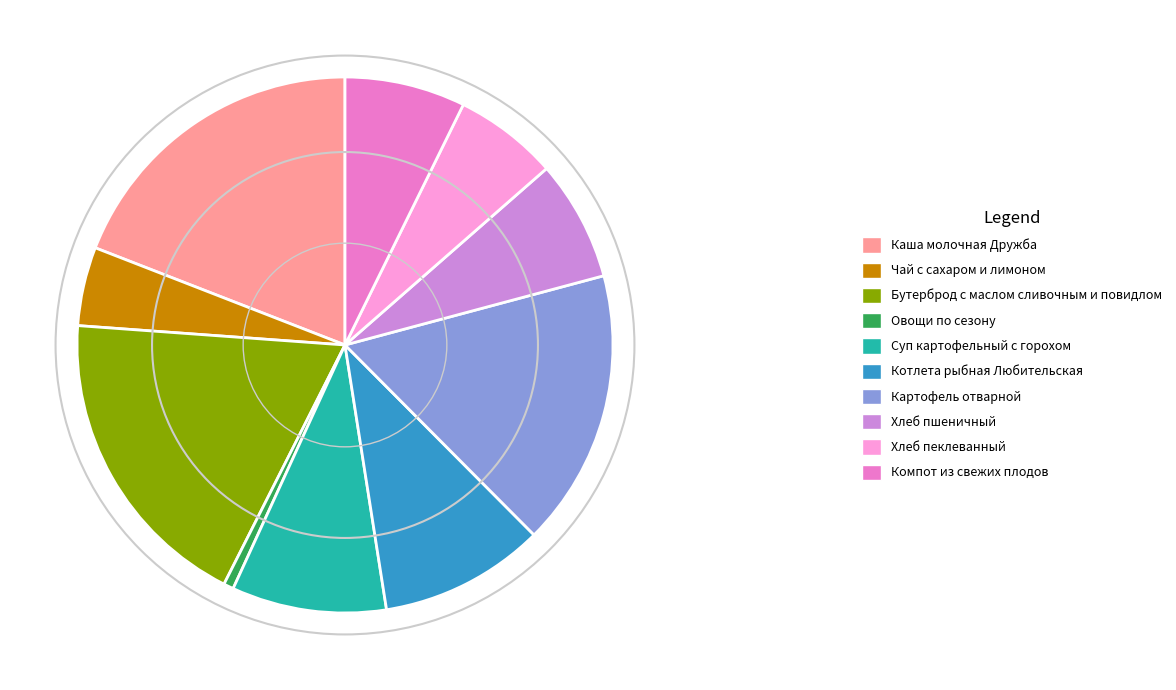

Which has a higher value, Каша молочная Дружба or Картофель отварной?

Каша молочная Дружба